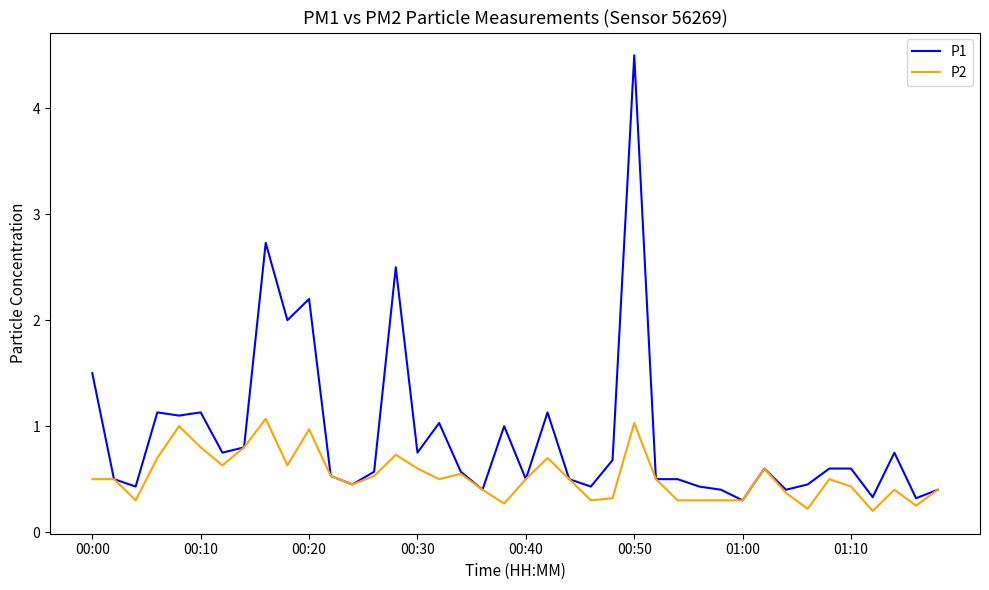

What is the maximum value shown in the chart?

4.5